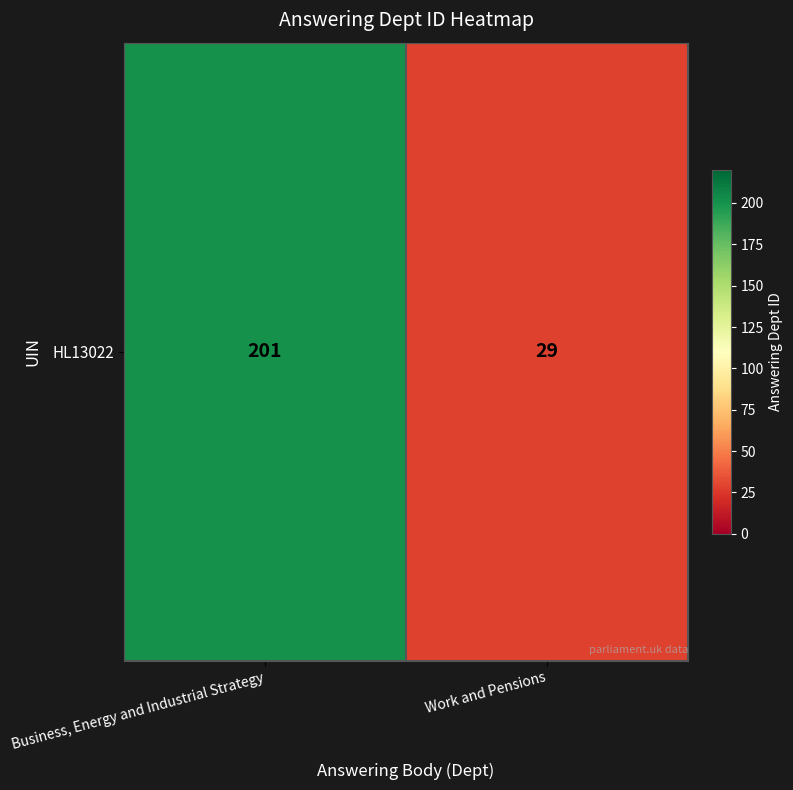

Count the values in the range 29 to 201.

2